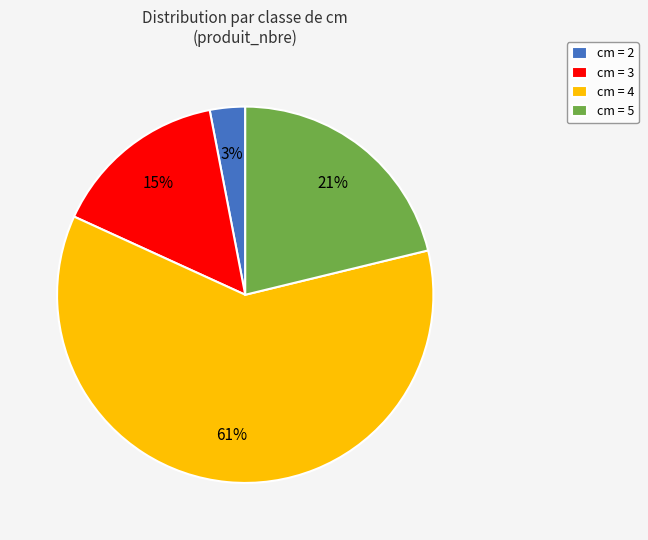

Is there any slice that represents more than half of the pie?

Yes